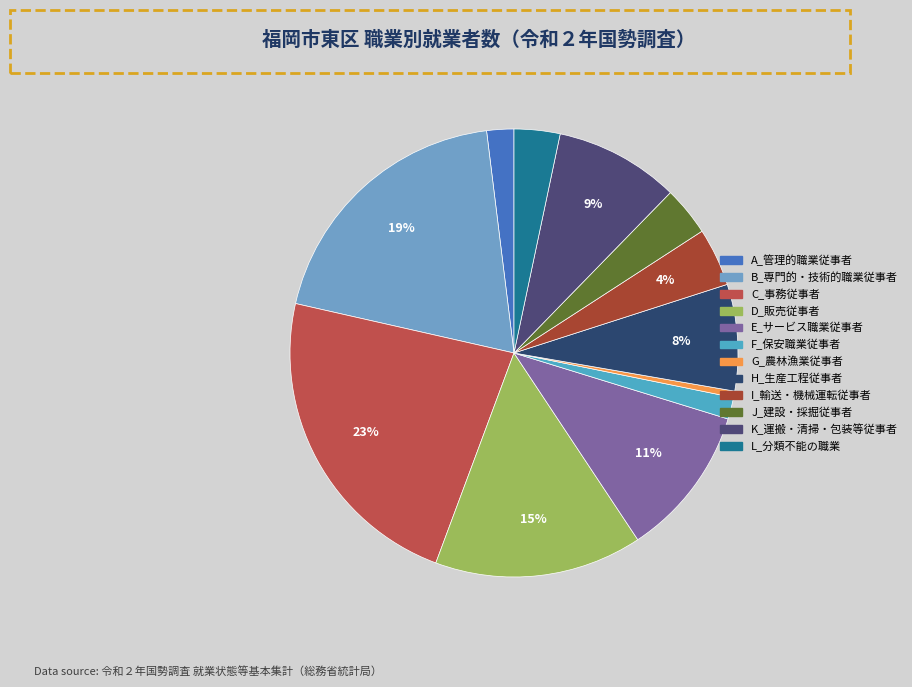

To the nearest percent, what is the combined percentage of G_農林漁業従事者 and D_販売従事者?

15%